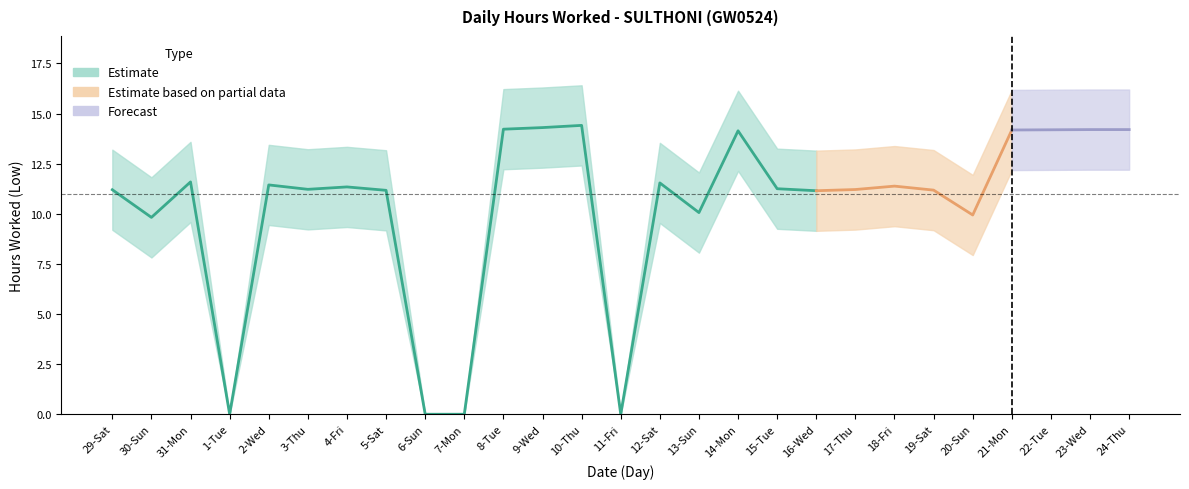

What is the difference between the Low_upper values at 6-Sun and 15-Tue?

13.2